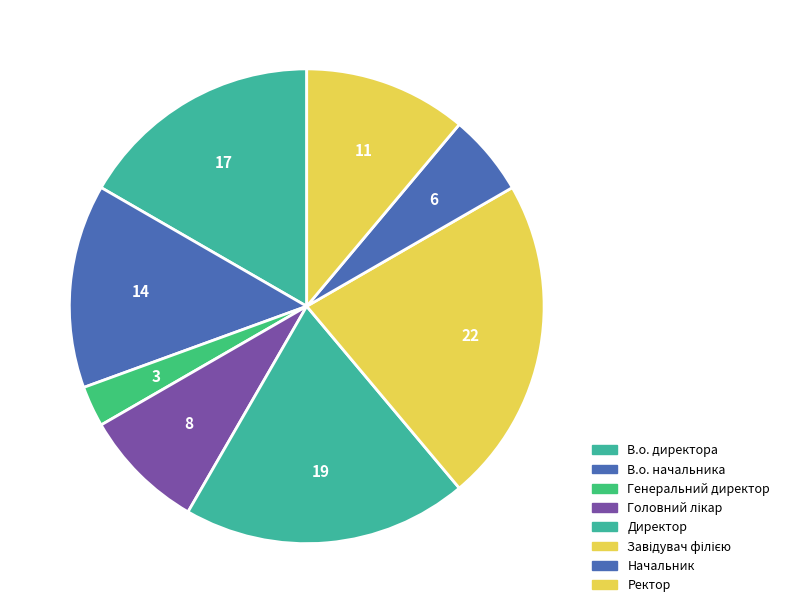

Rank the categories by value from lowest to highest.

Генеральний директор, Начальник, Головний лікар, Ректор, В.о. начальника, В.о. директора, Директор, Завідувач філією